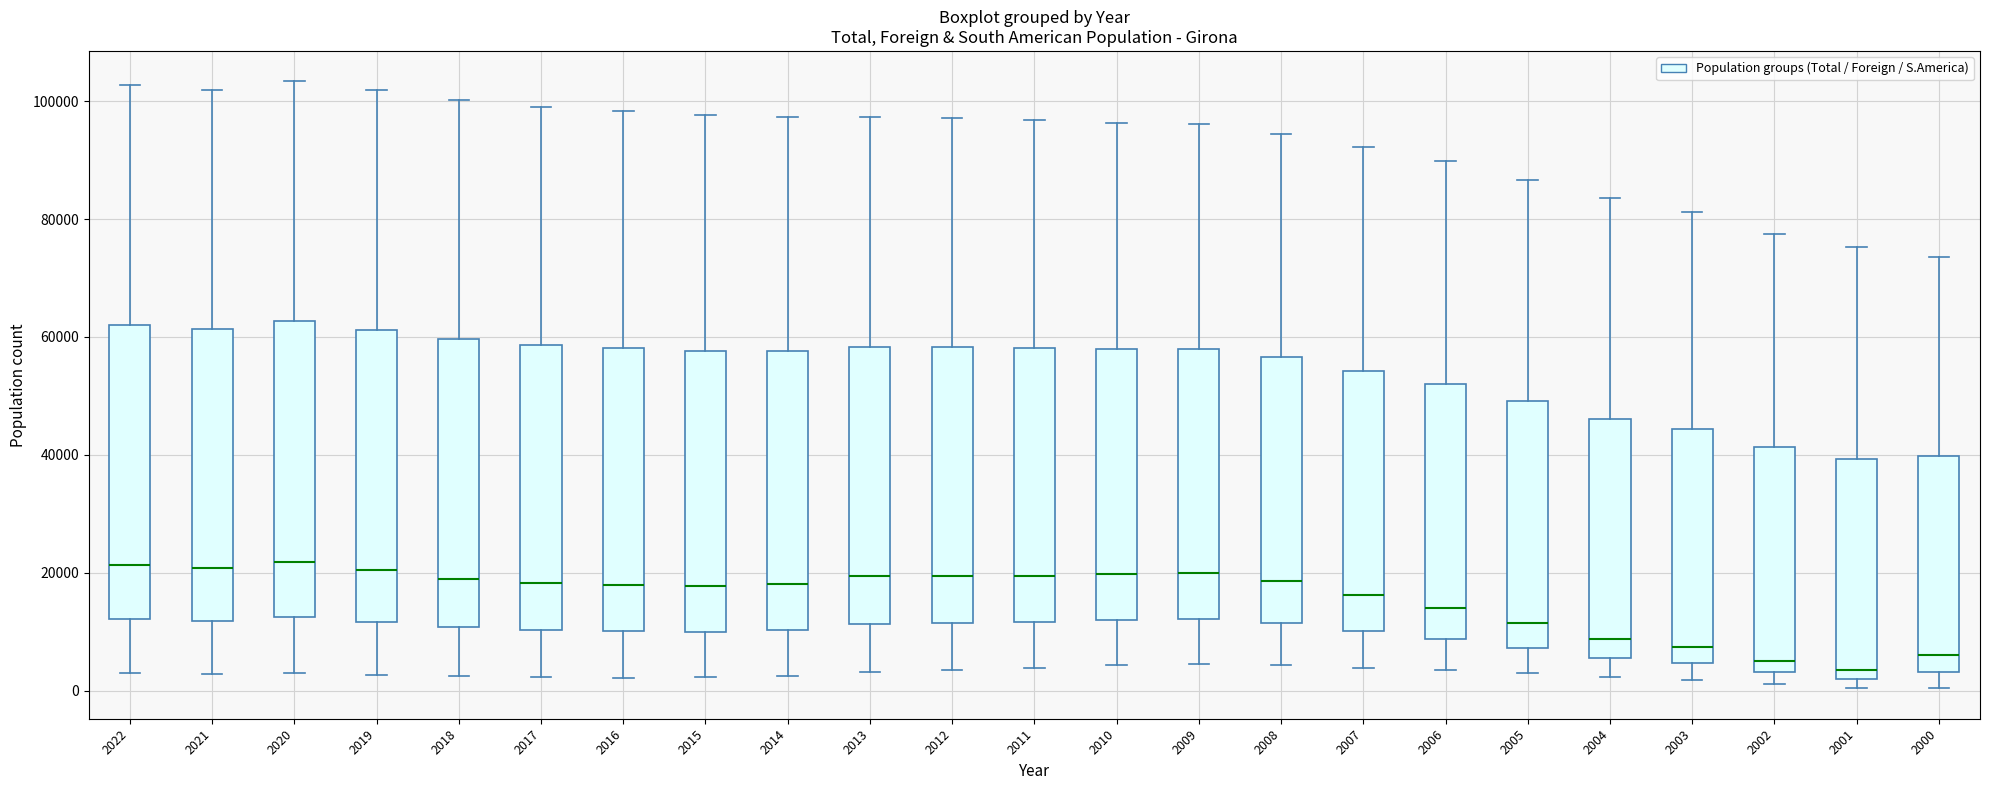

Reading left to right, read every box against the y-axis: the position of its median line, the range the box covers, and the ends of its whiskers. The values are not printed on the chart, so give them approximately, as read against the axis.

2022: median 22000, box 12000 to 62000, whiskers 2000 to 102000
2021: median 20000, box 12000 to 62000, whiskers 2000 to 102000
2020: median 22000, box 12000 to 62000, whiskers 2000 to 104000
2019: median 20000, box 12000 to 62000, whiskers 2000 to 102000
2018: median 18000, box 10000 to 60000, whiskers 2000 to 100000
2017: median 18000, box 10000 to 58000, whiskers 2000 to 100000
2016: median 18000, box 10000 to 58000, whiskers 2000 to 98000
2015: median 18000, box 10000 to 58000, whiskers 2000 to 98000
2014: median 18000, box 10000 to 58000, whiskers 2000 to 98000
2013: median 20000, box 12000 to 58000, whiskers 4000 to 98000
2012: median 20000, box 12000 to 58000, whiskers 4000 to 98000
2011: median 20000, box 12000 to 58000, whiskers 4000 to 96000
2010: median 20000, box 12000 to 58000, whiskers 4000 to 96000
2009: median 20000, box 12000 to 58000, whiskers 4000 to 96000
2008: median 18000, box 12000 to 56000, whiskers 4000 to 94000
2007: median 16000, box 10000 to 54000, whiskers 4000 to 92000
2006: median 14000, box 8000 to 52000, whiskers 4000 to 90000
2005: median 12000, box 8000 to 50000, whiskers 2000 to 86000
2004: median 8000, box 6000 to 46000, whiskers 2000 to 84000
2003: median 8000, box 4000 to 44000, whiskers 2000 to 82000
2002: median 6000, box 4000 to 42000, whiskers 2000 to 78000
2001: median 4000, box 2000 to 40000, whiskers 0 to 76000
2000: median 6000, box 4000 to 40000, whiskers 0 to 74000